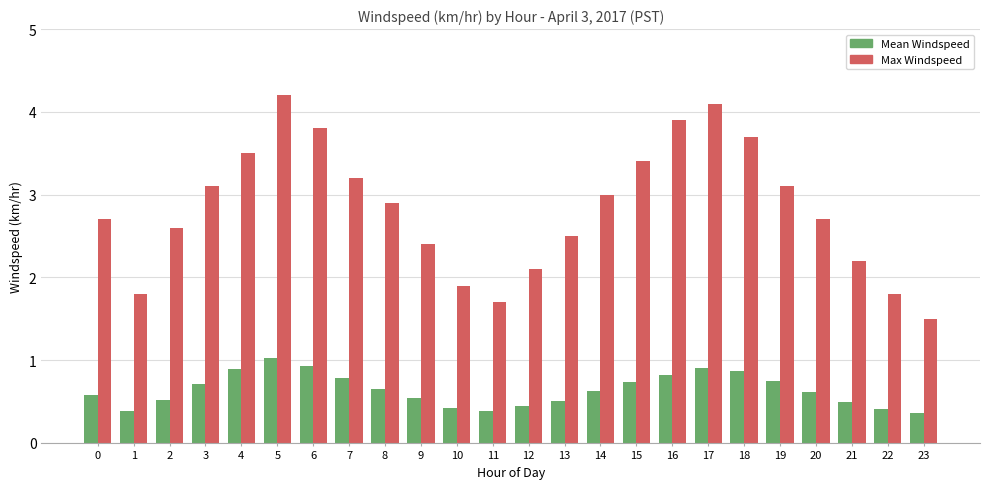

What is the spread (max minus min) of values at 3?

2.4